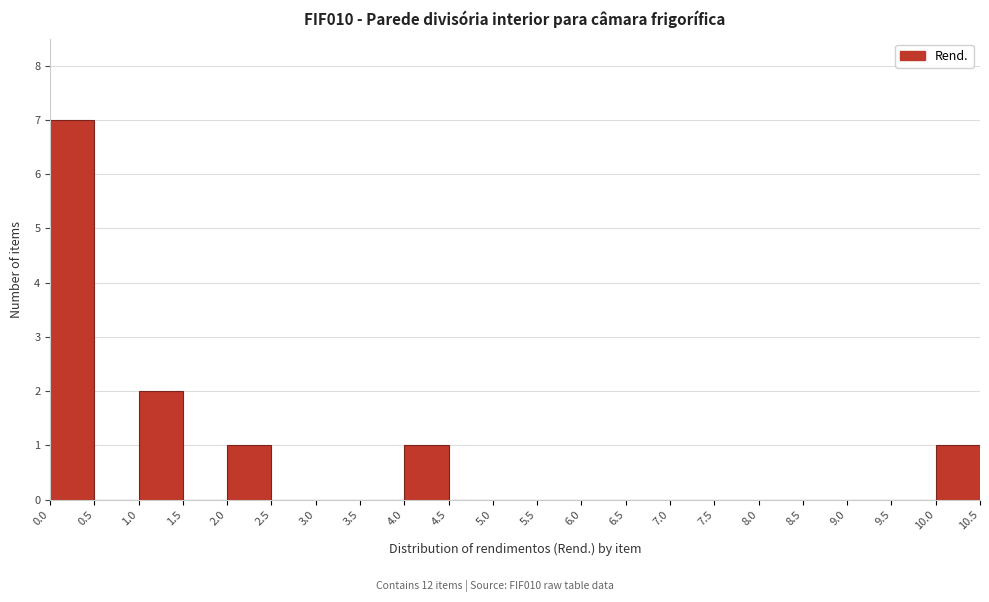

How tall is the bar that spans 1.0 to 1.5 on the x-axis? The values are not printed on the chart, so give them approximately, as read against the axis.

2